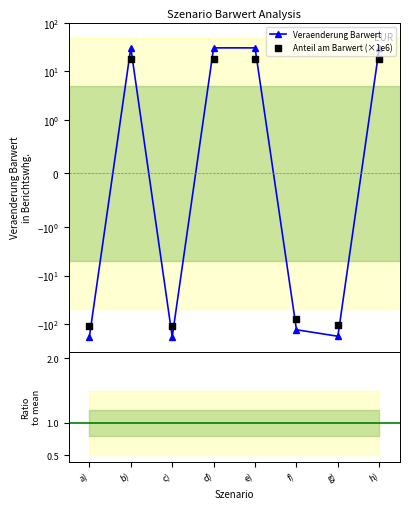

Which series reaches the minimum Y coordinate?

Veraenderung Barwert